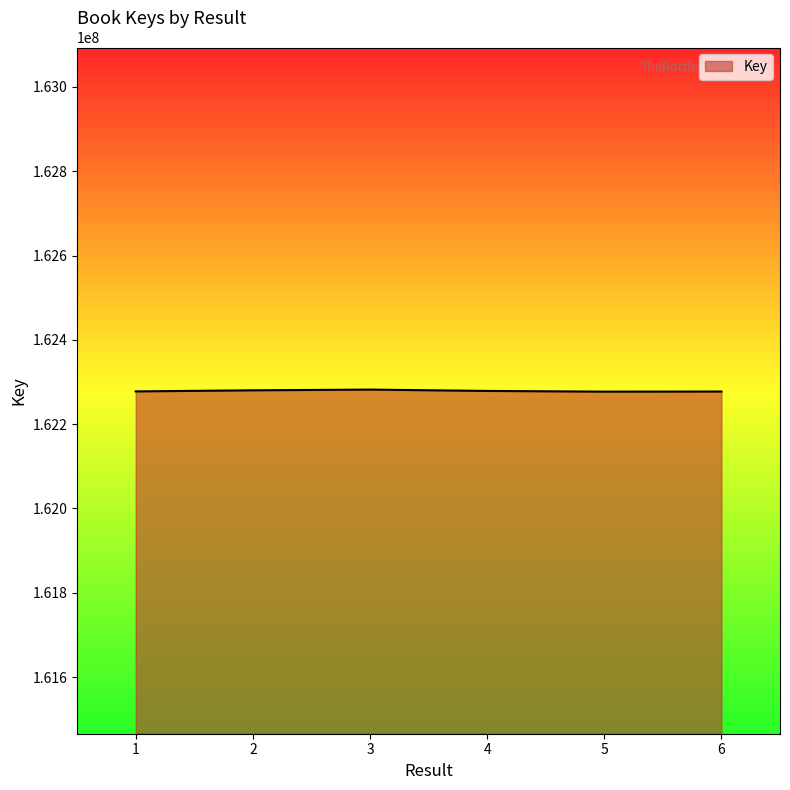

Does the chart display data point markers on the line(s)?

No